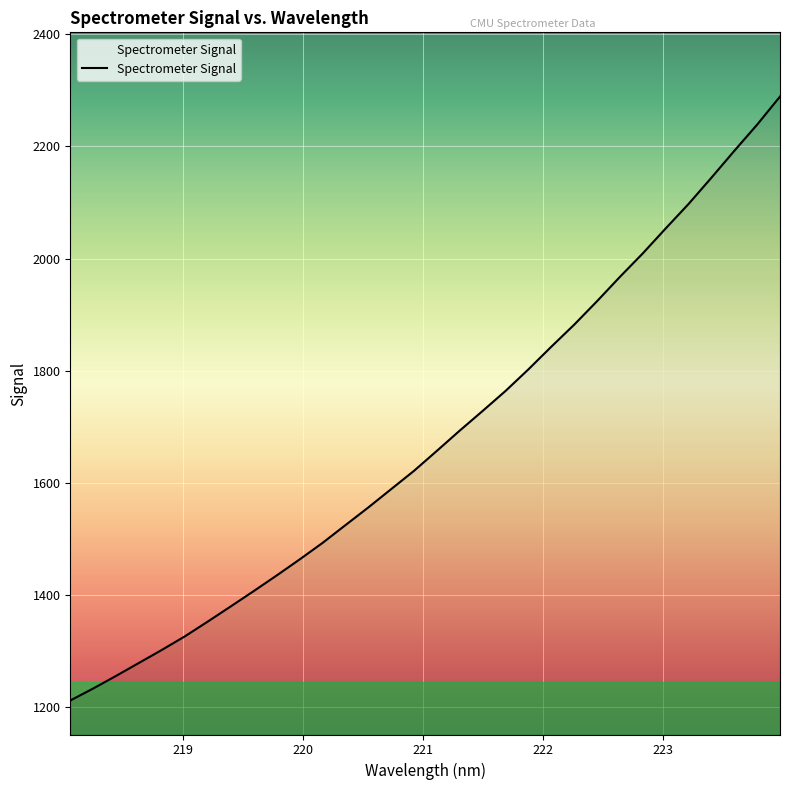

True or false: there are more than 1 points higher than both neighbors.

False